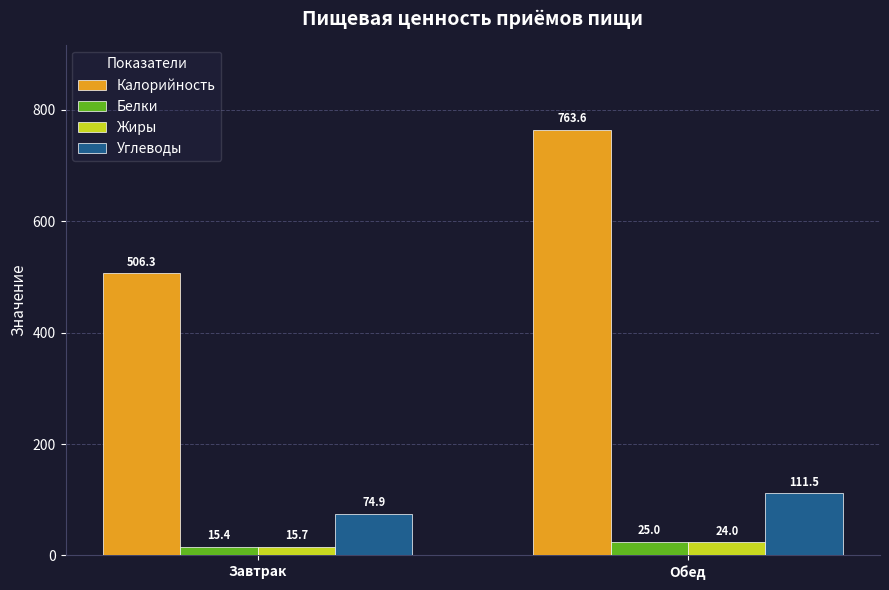

Reading left to right, transcribe all the data shown in this chart.

Калорийность: 506.3	763.6
Белки: 15.4	25.0
Жиры: 15.7	24.0
Углеводы: 74.9	111.5